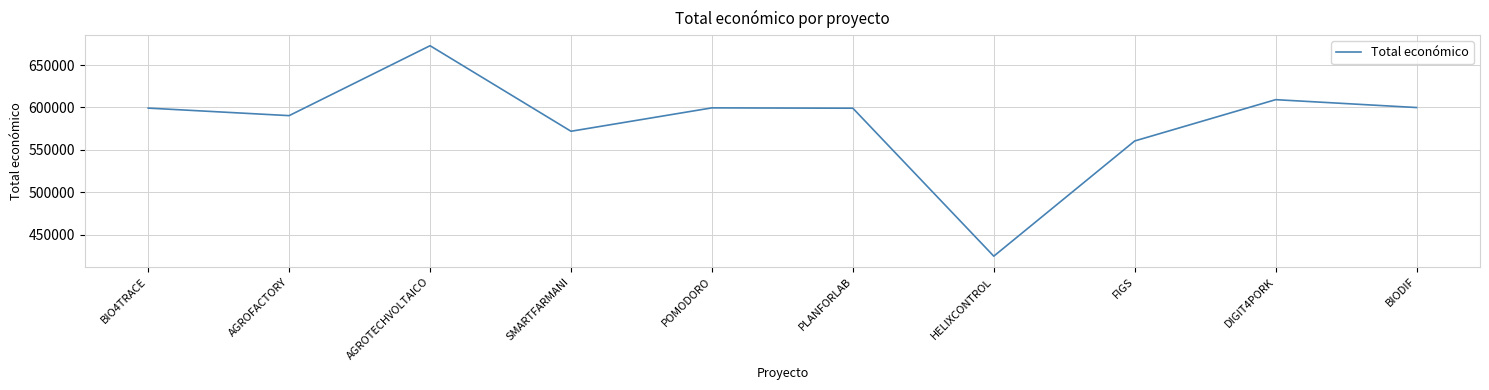

Which category has the lowest value across all series?

HELIXCONTROL